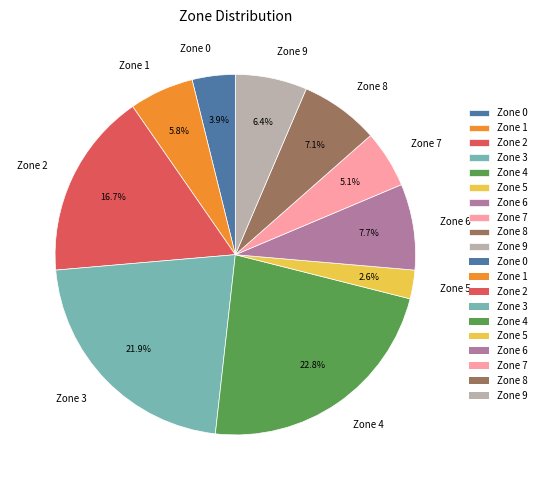

Is it true that Zone 3 is 33% of the pie?

False